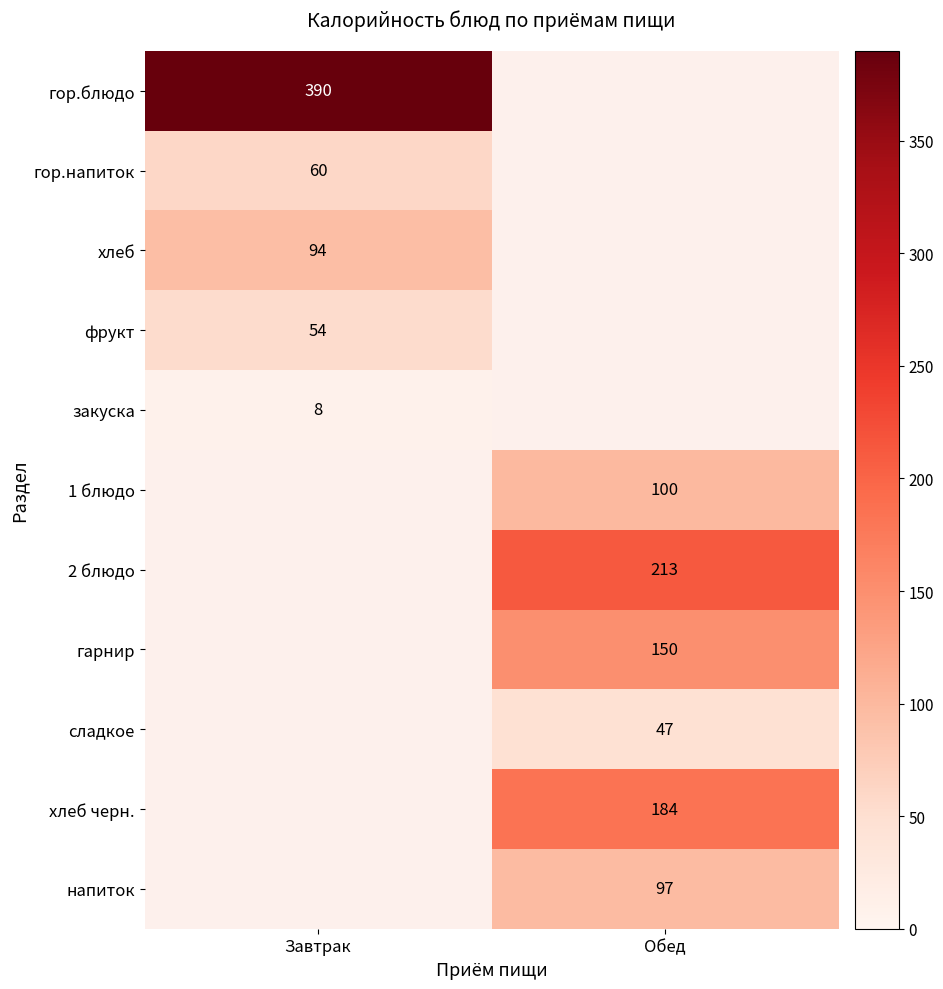

True or false: гор.блюдо has a value of 231 at Завтрак.

False